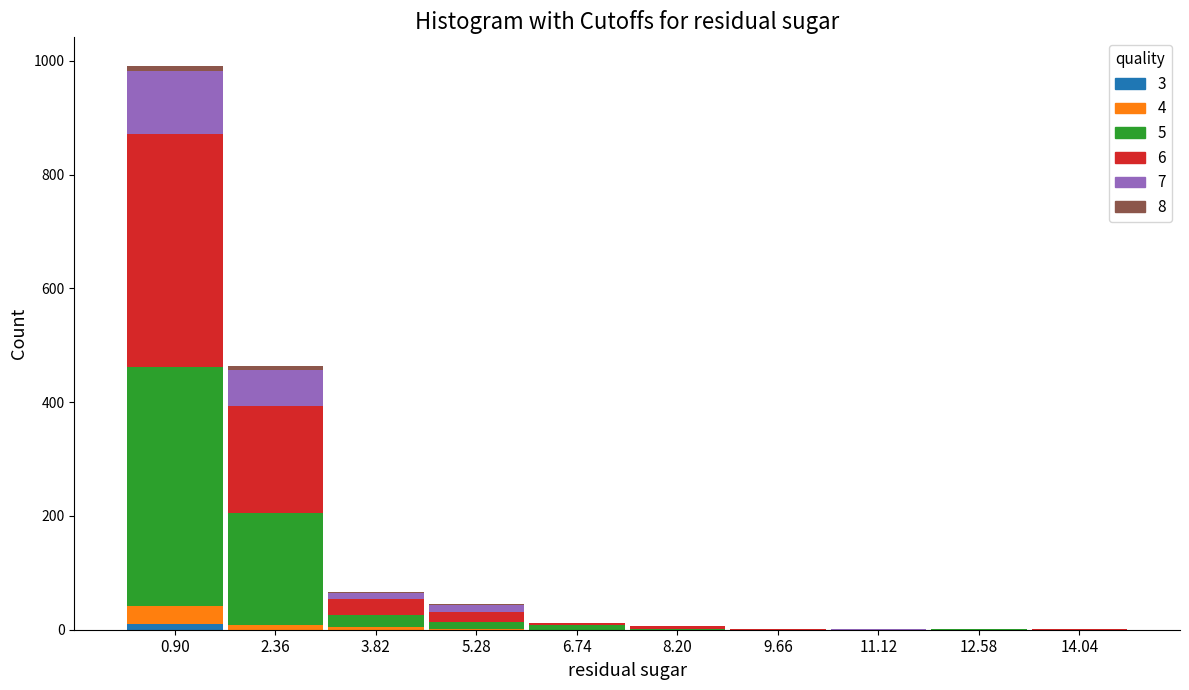

At which category is the sum across all series the highest?

0.90